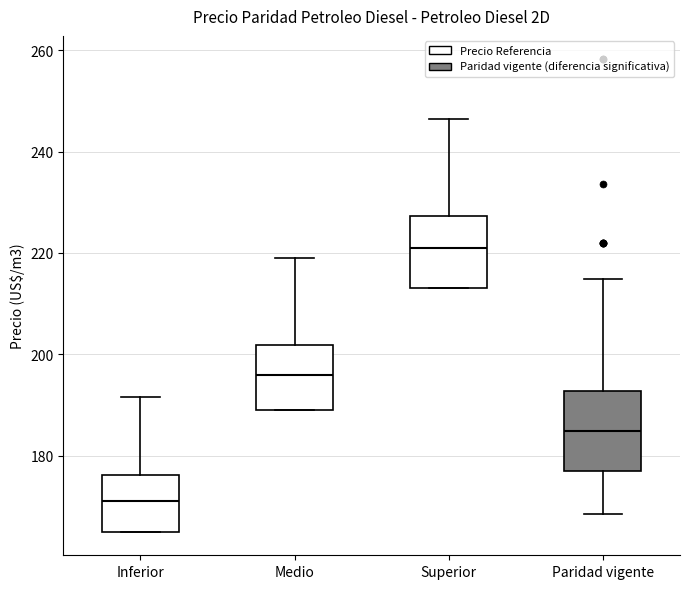

Reading left to right, read every box against the y-axis: the position of its median line, the range the box covers, and the ends of its whiskers. The values are not printed on the chart, so give them approximately, as read against the axis.

Inferior: median 172, box 166 to 176, whiskers 166 to 192
Medio: median 196, box 190 to 202, whiskers 190 to 220
Superior: median 222, box 214 to 228, whiskers 214 to 246
Paridad vigente: median 184, box 176 to 192, whiskers 168 to 214